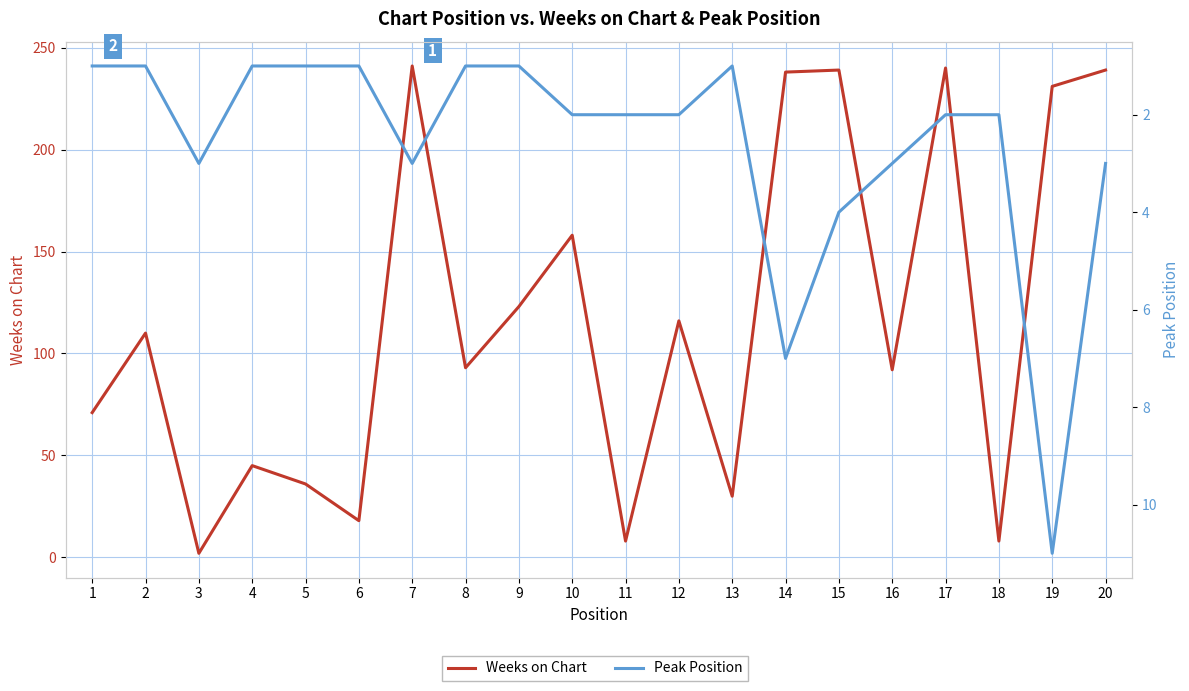

At which label is Weeks on Chart closest to 121?

9